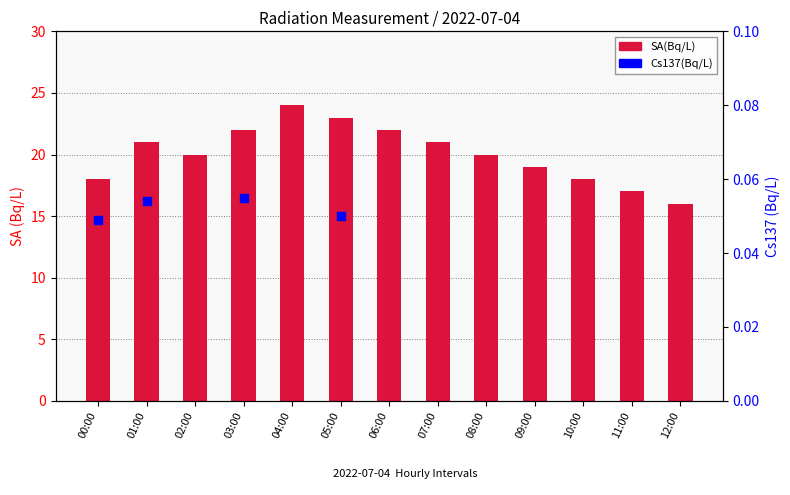

What is the change in value from 05:00 to 07:00?

-2